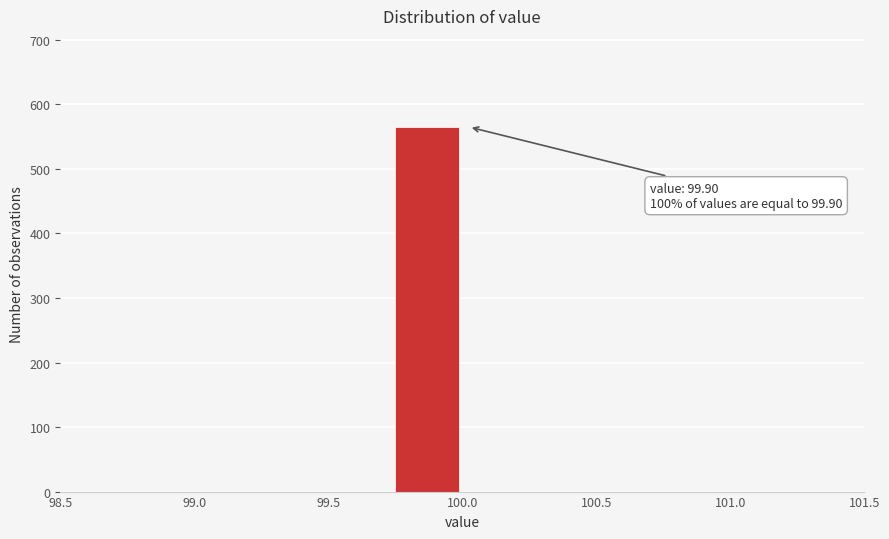

Over which range of the x-axis is the bar tallest?

99.75 to 100.00